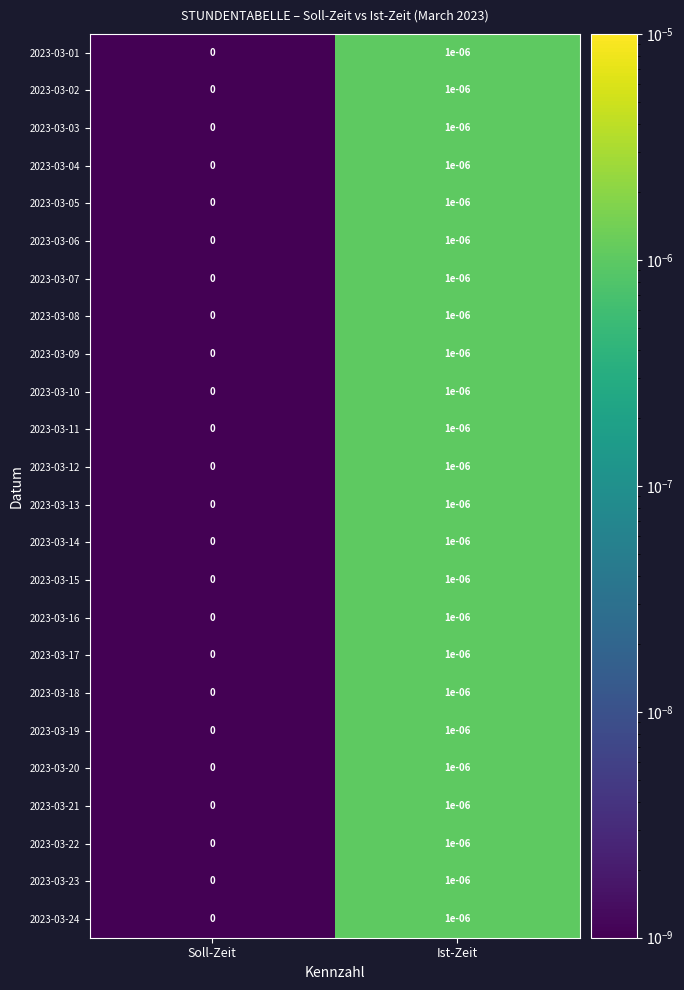

The 2023-03-07 series shows 0.0 at Soll-Zeit. True or false?

True